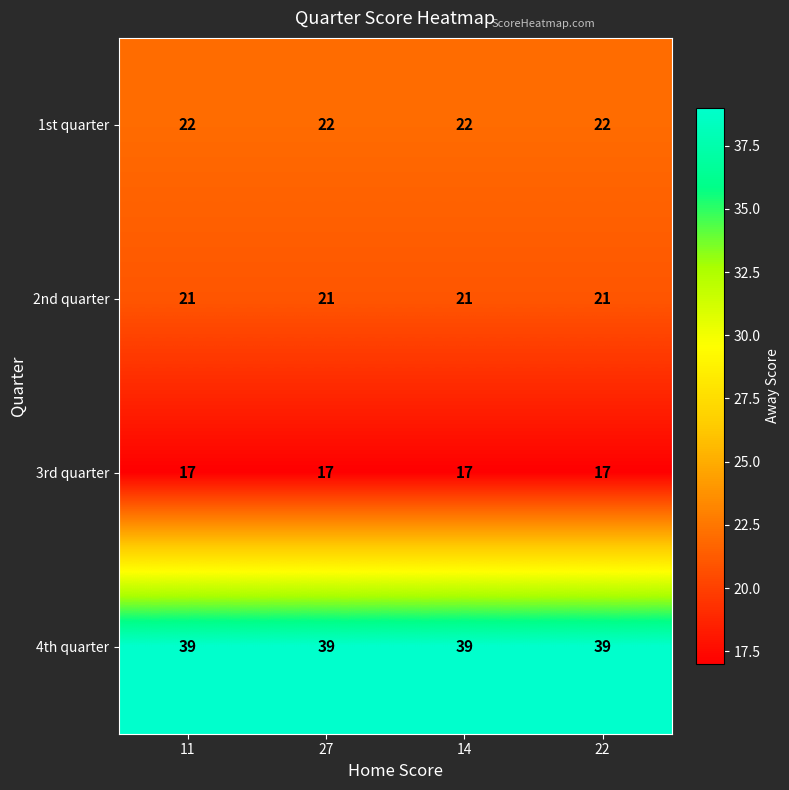

What is the maximum value for 2nd quarter?

21